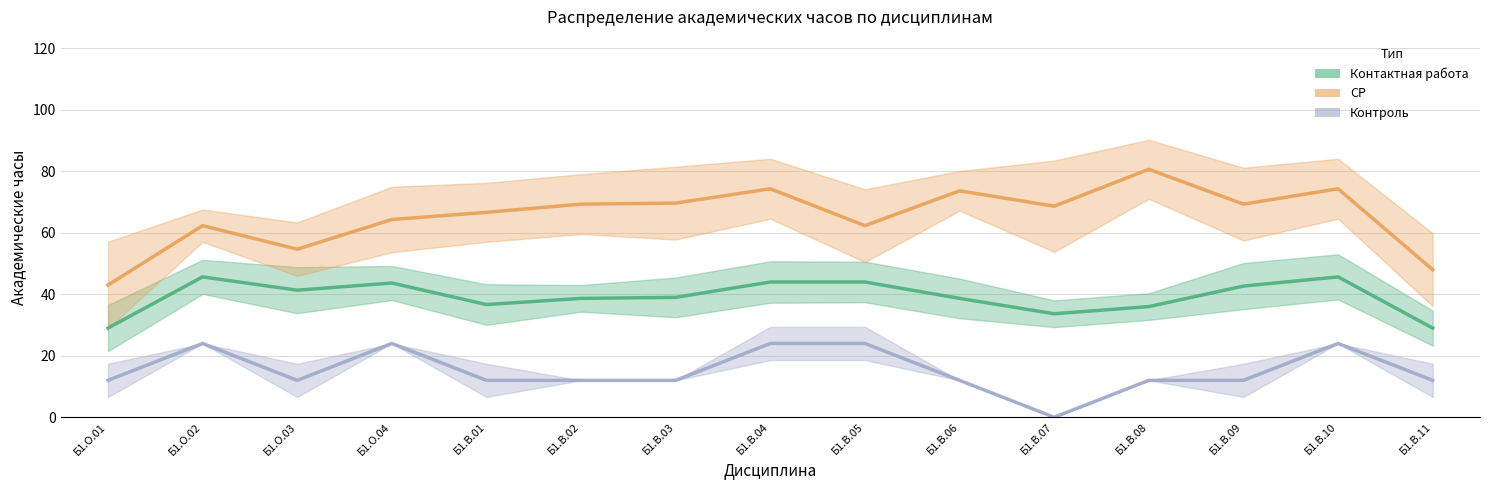

Which series has the widest spread of values?

СР